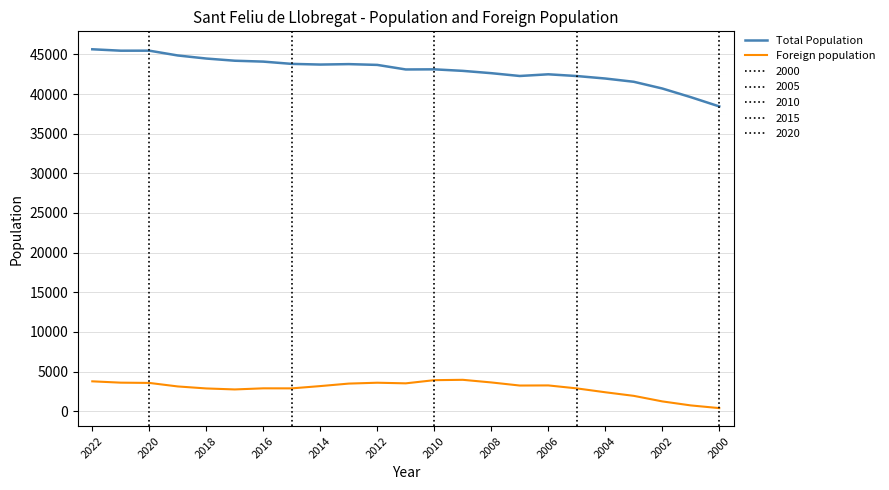

At how many categories does at least one series exceed 36638?

23